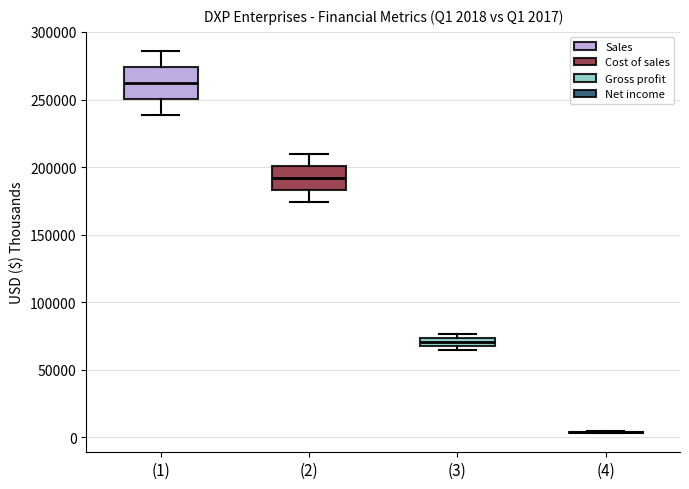

Which box is the tallest, from its lower edge to its upper edge?

(1)